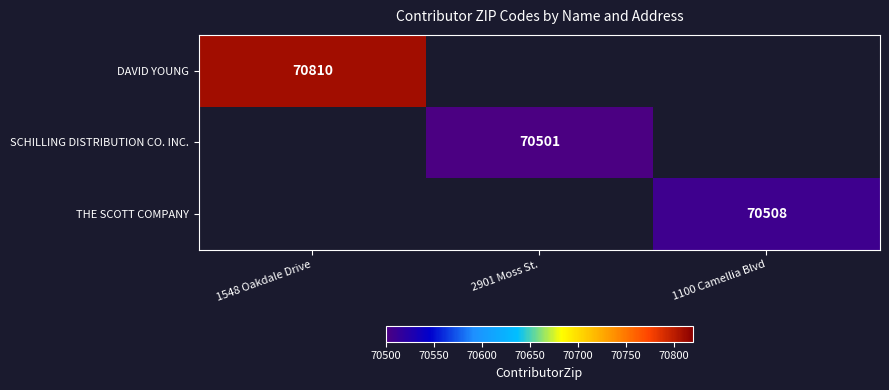

Which has a higher value, 2901 Moss St. or 1548 Oakdale Drive?

1548 Oakdale Drive